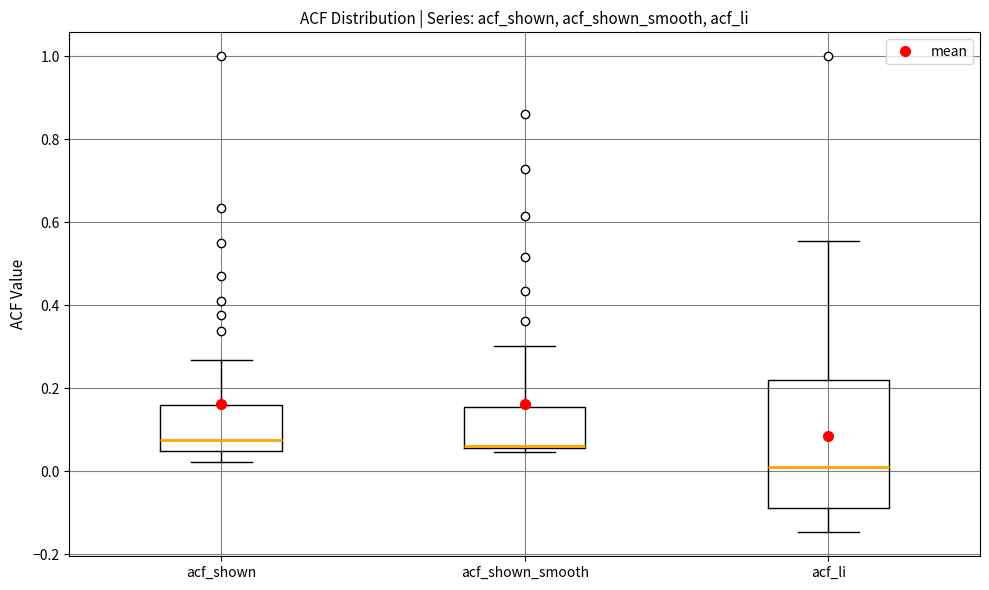

Which box is the tallest, from its lower edge to its upper edge?

acf_li